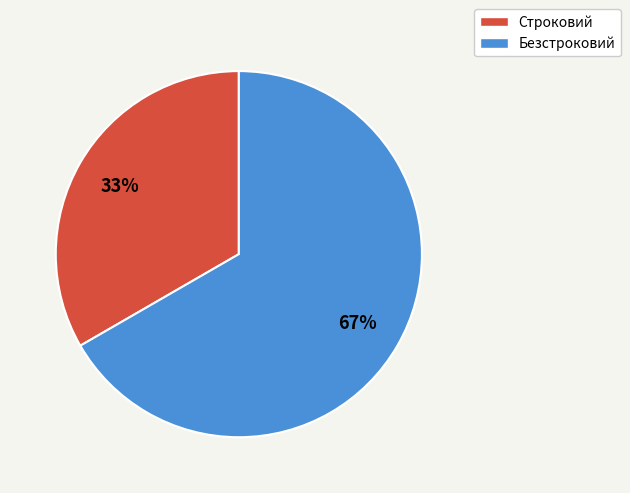

Rank the categories by value from highest to lowest.

Безстроковий, Строковий